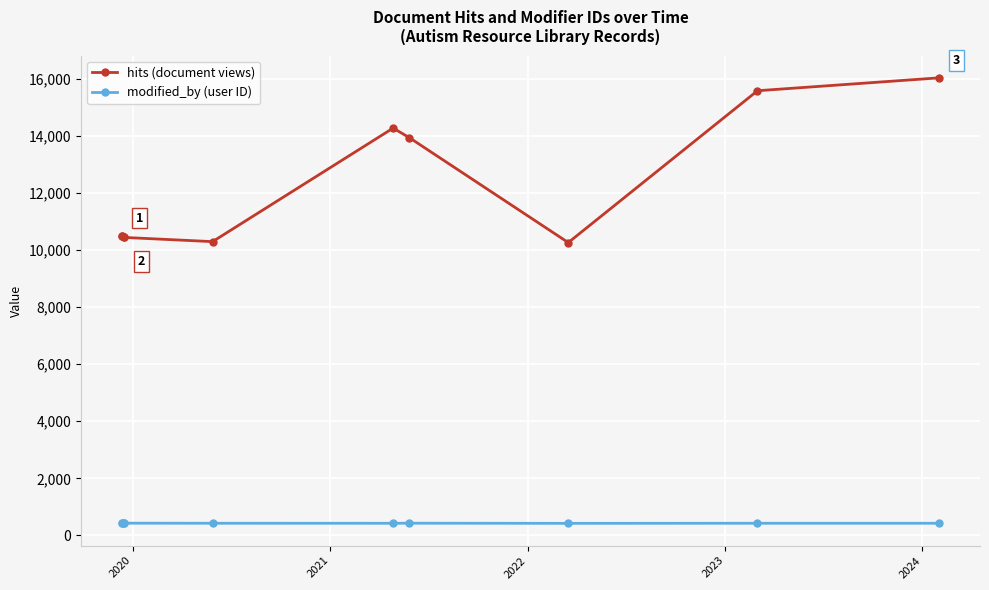

Rank the series by their average value, from lowest to highest.

modified_by (user ID), hits (document views)